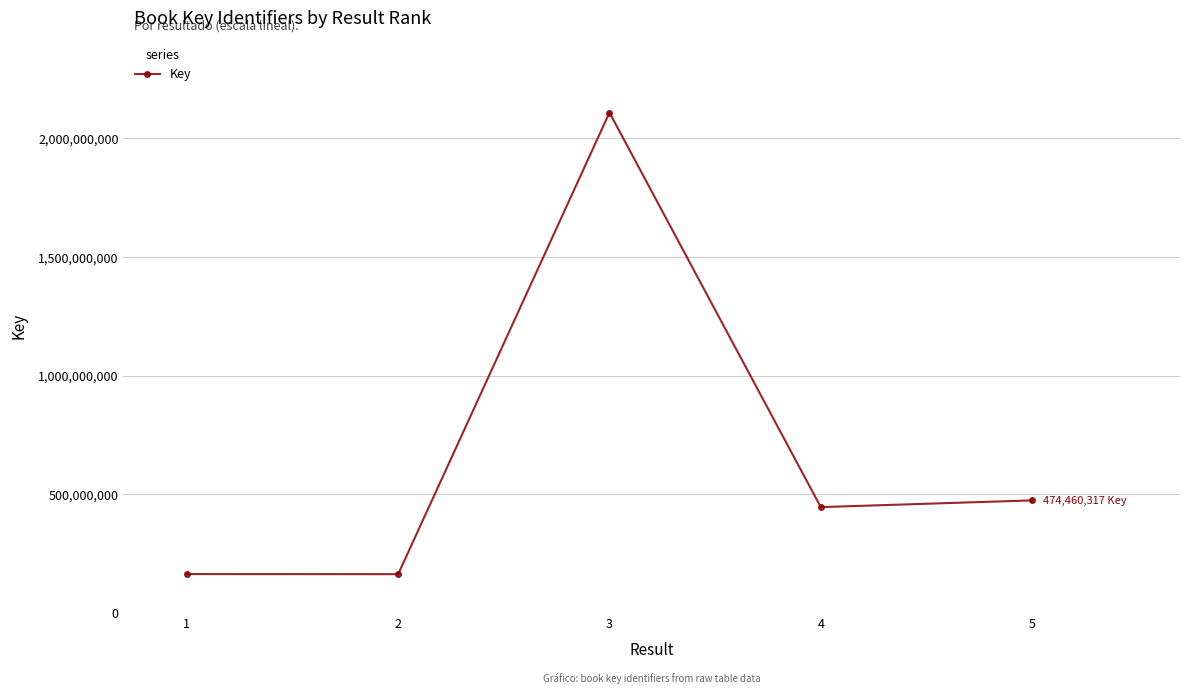

The value at 3 is 2109210253. True or false?

True